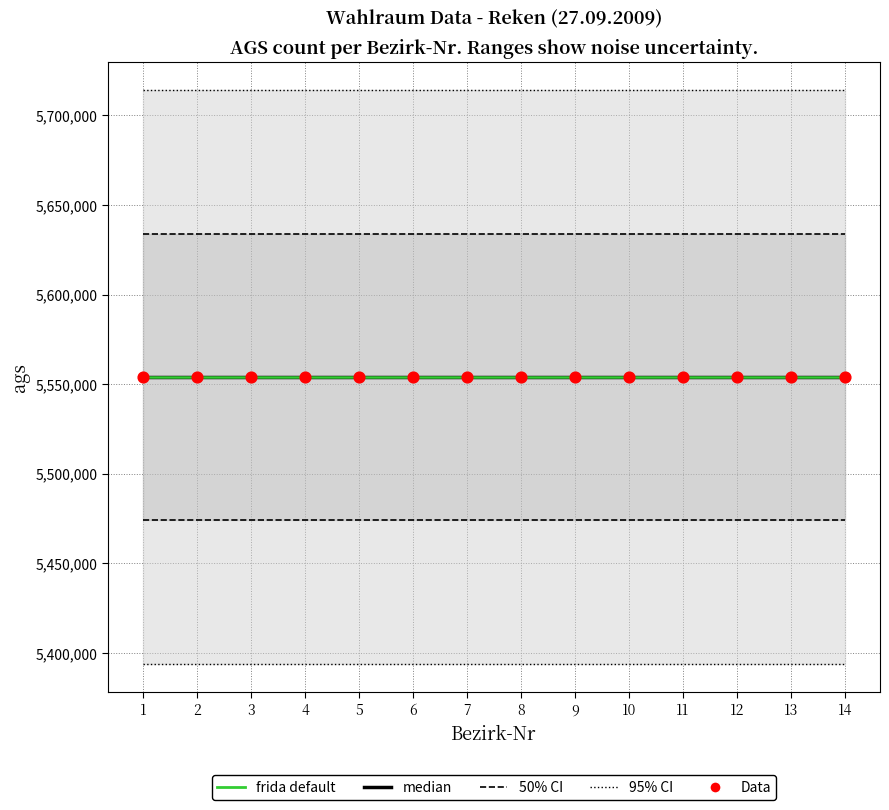

Which series reaches the maximum Y coordinate?

95% CI